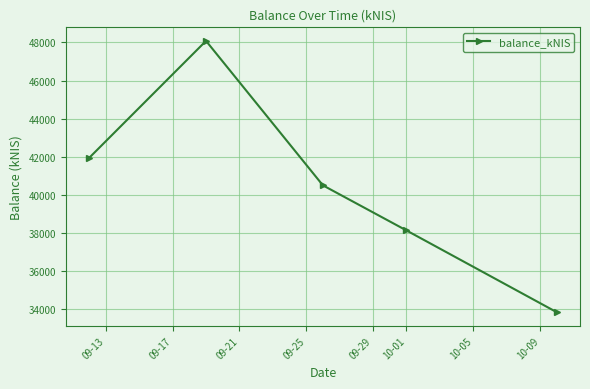

What is the minimum value shown in the chart?

33837.7